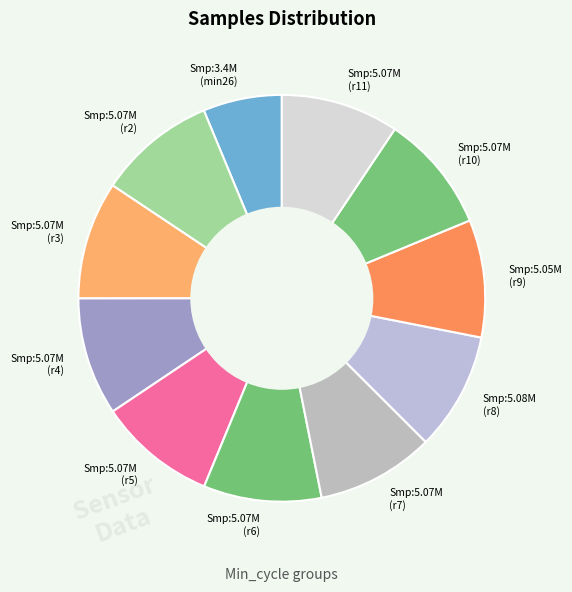

What is the smallest slice in the pie chart?

Smp:3.4M (min26)